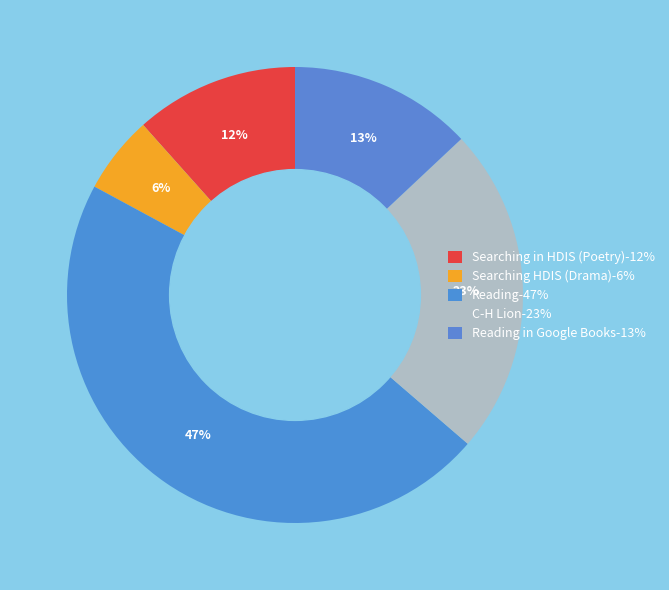

How many slices are in this pie chart?

5